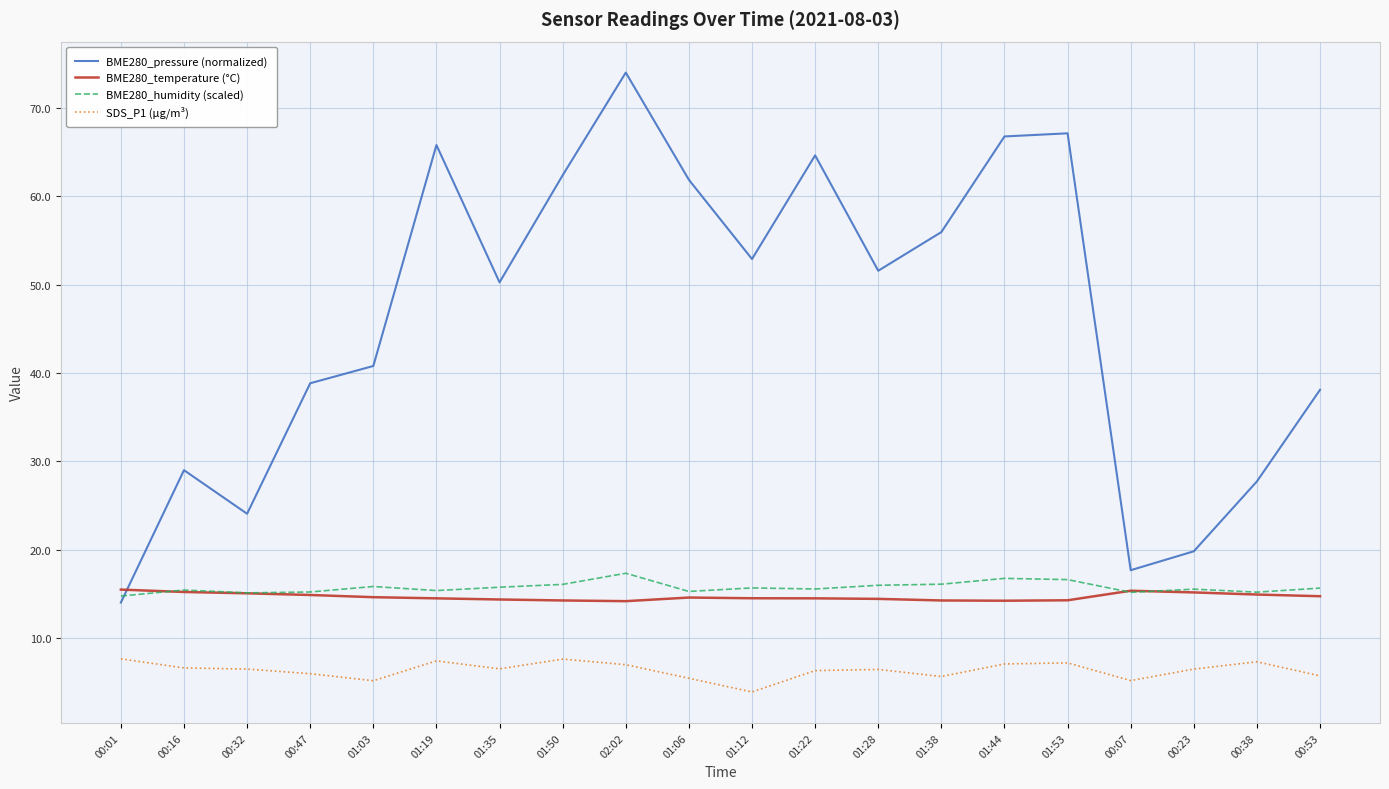

True or false: BME280_temperature (°C) and SDS_P1 (µg/m³) intersect in this chart.

False